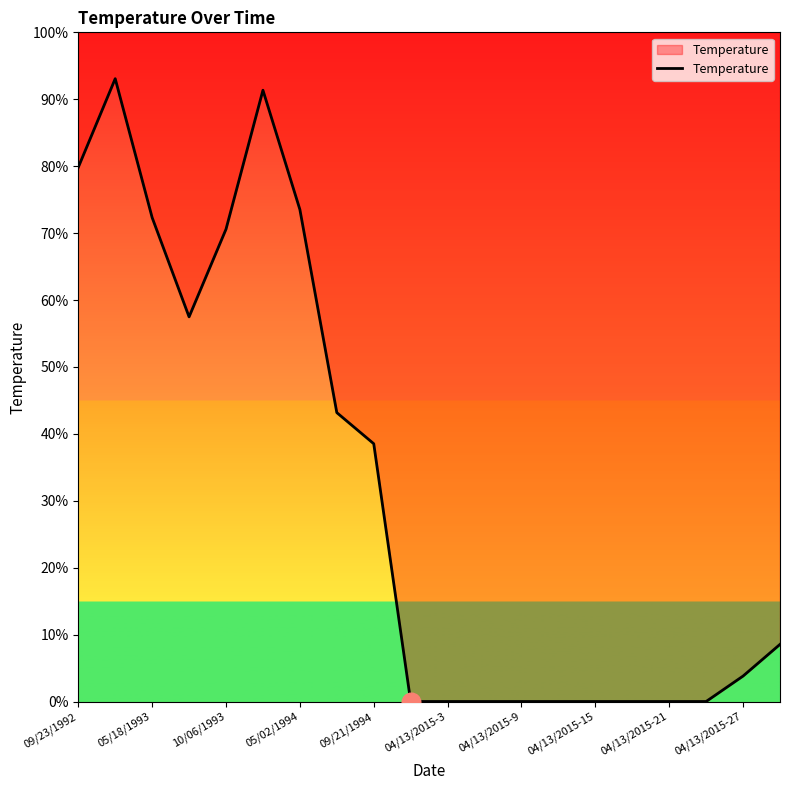

Between 16 and 05/02/1994, which is larger?

05/02/1994